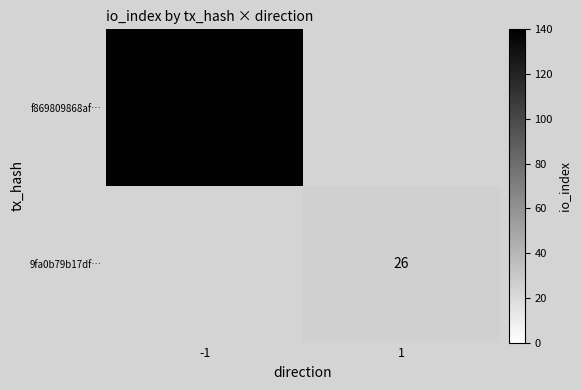

The 9fa0b79b17df… series shows 10 at 1. True or false?

False